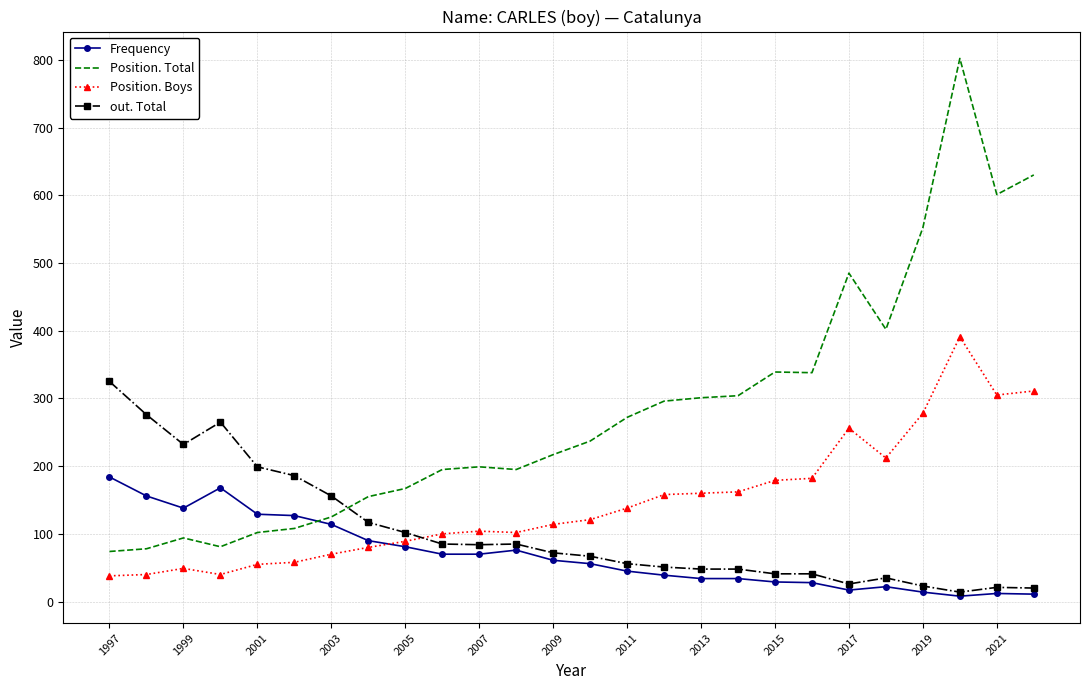

After their last crossing, which series has the higher values: Position. Boys or out. Total?

Position. Boys